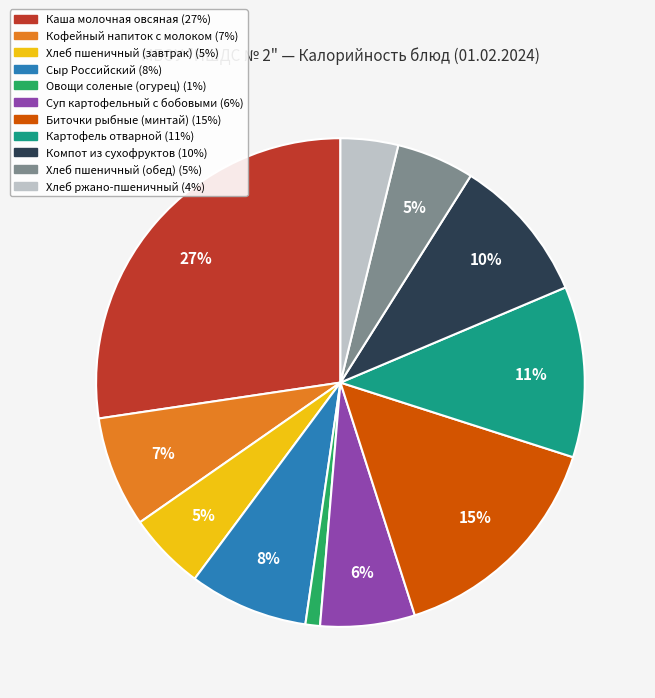

To the nearest percent, what is the difference between the Хлеб пшеничный (обед) and Хлеб ржано-пшеничный slice percentages?

1%